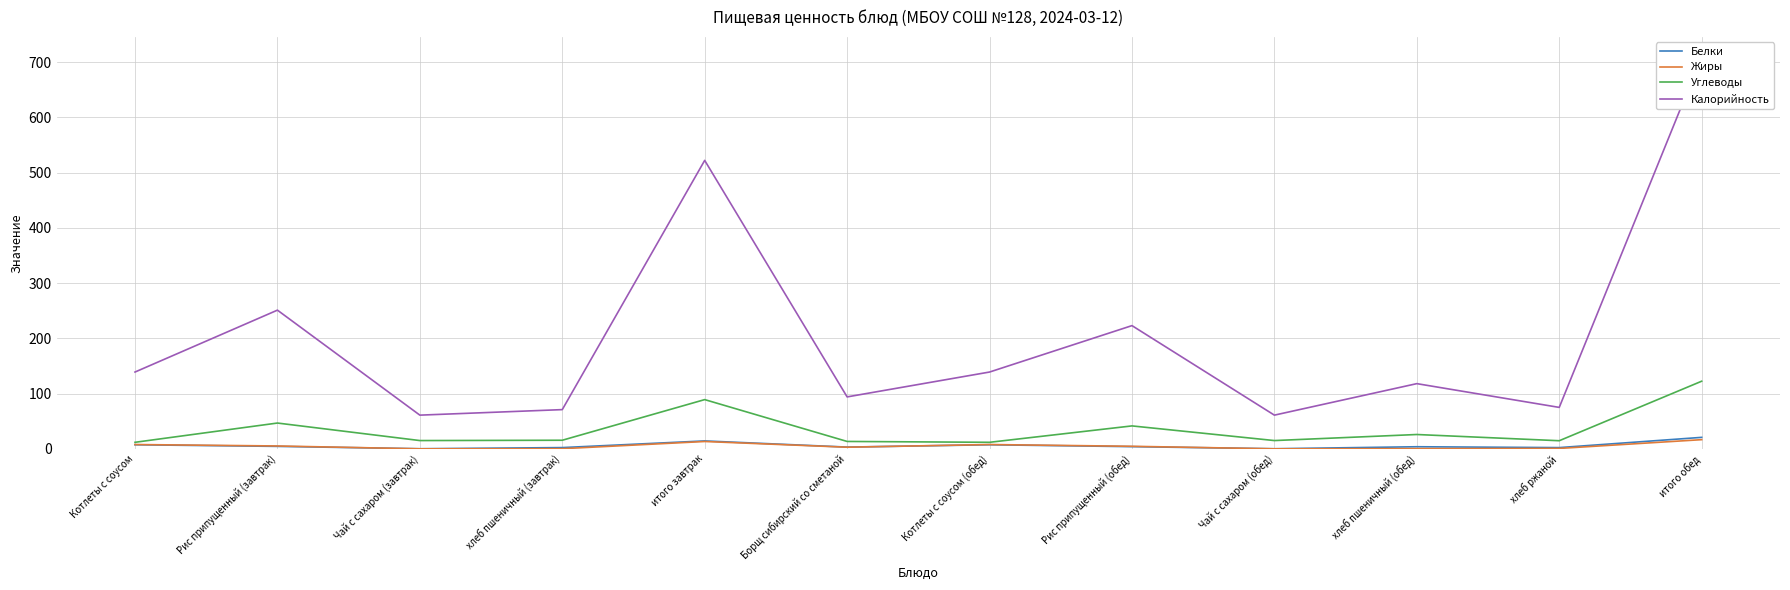

How many values in the Жиры series exceed 4?

6